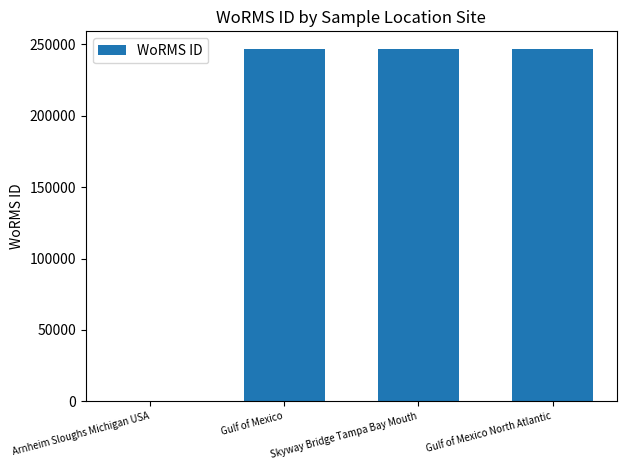

Reading left to right, transcribe all the data shown in this chart.

0	246590	246590	246590